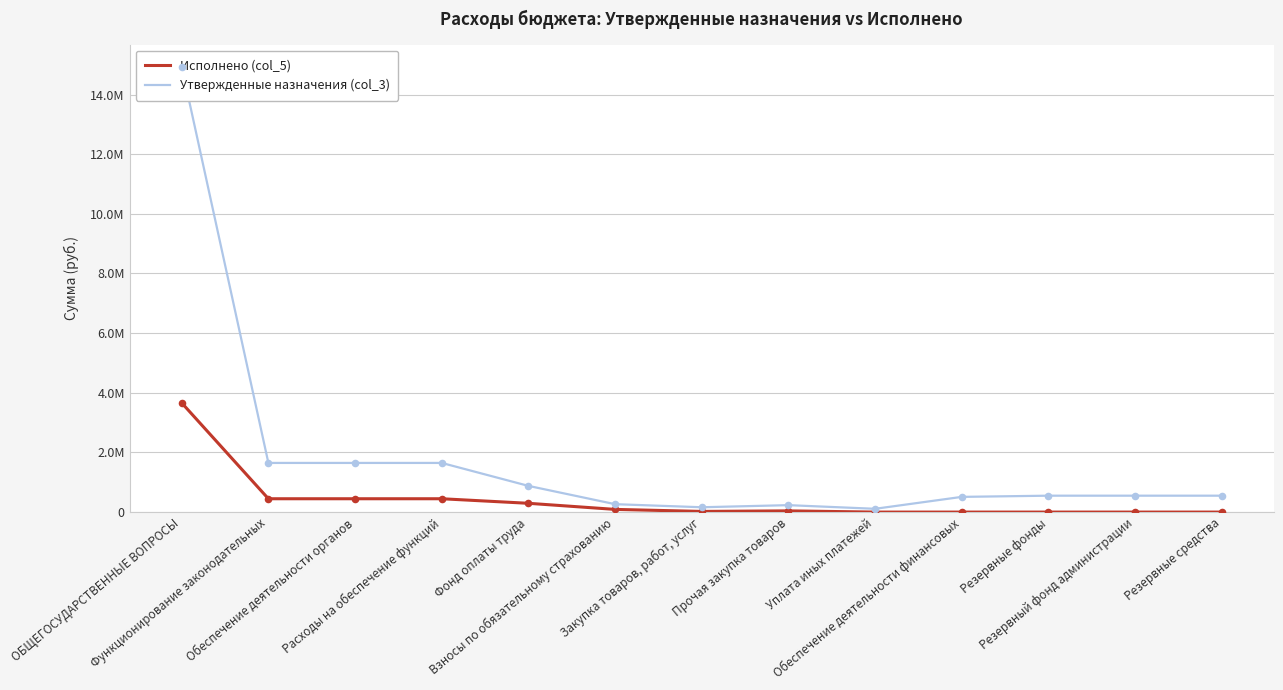

What are all the series names shown in the legend?

Исполнено (col_5), Утвержденные назначения (col_3)